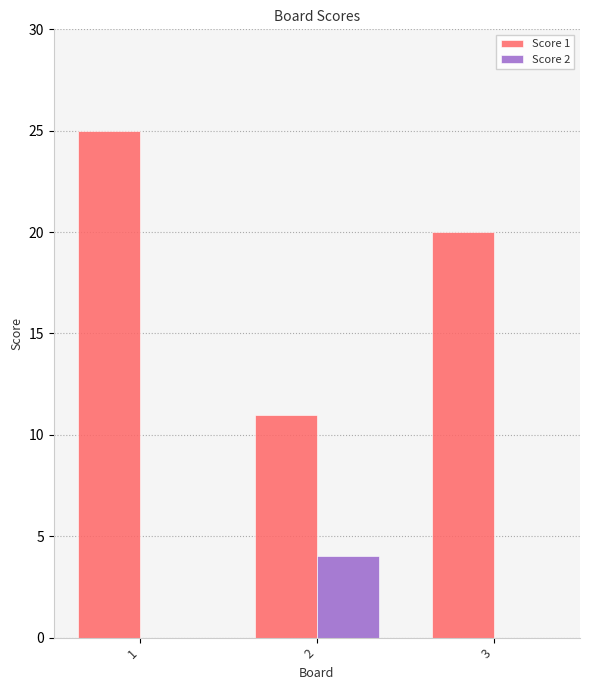

Where does the Score 1 series first go above 20?

1